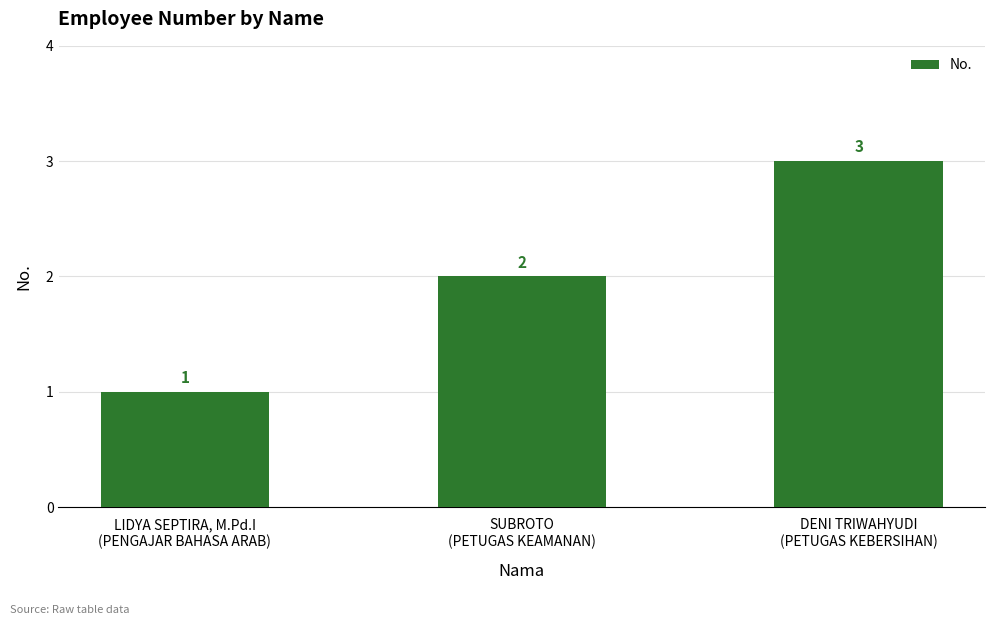

Reading right to left, extract all data points from this chart.

DENI TRIWAHYUDI
(PETUGAS KEBERSIHAN)=3	SUBROTO
(PETUGAS KEAMANAN)=2	LIDYA SEPTIRA, M.Pd.I
(PENGAJAR BAHASA ARAB)=1